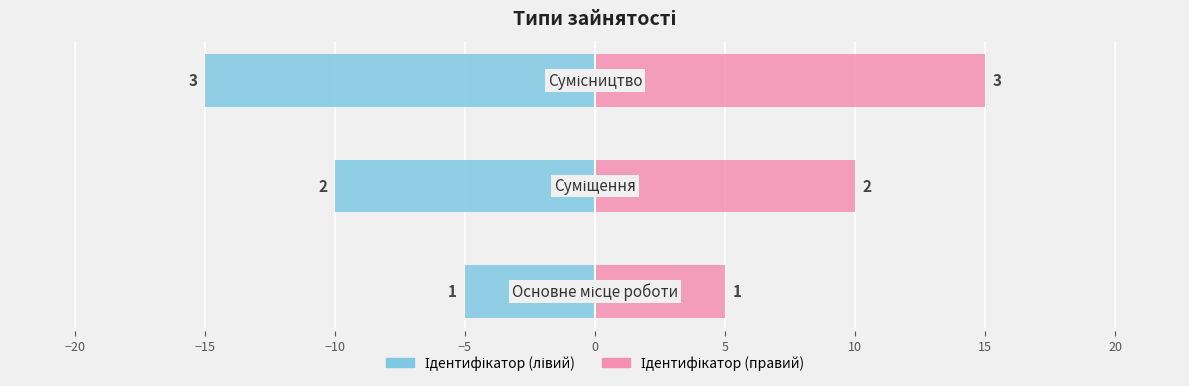

What is the minimum value for Ідентифікатор (правий)?

5